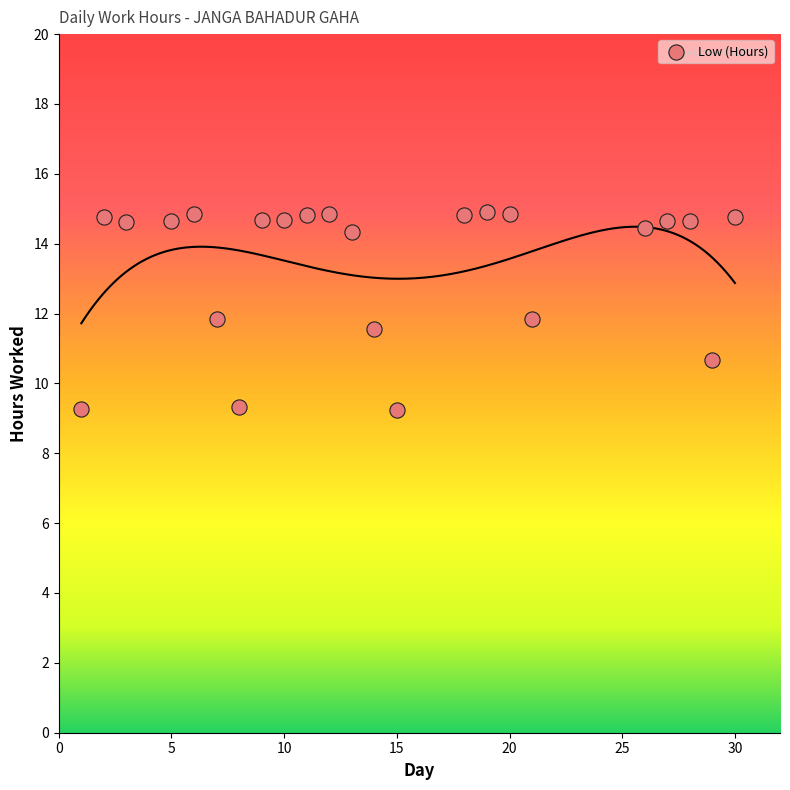

What is the range of Y values (max minus min)?

5.7